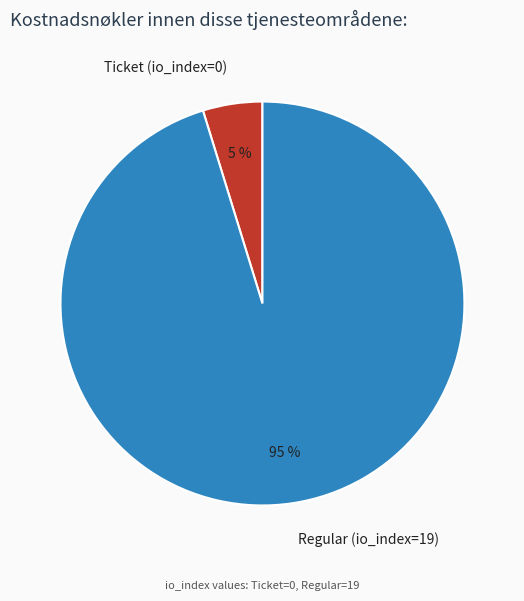

How many segments does this pie chart have?

2